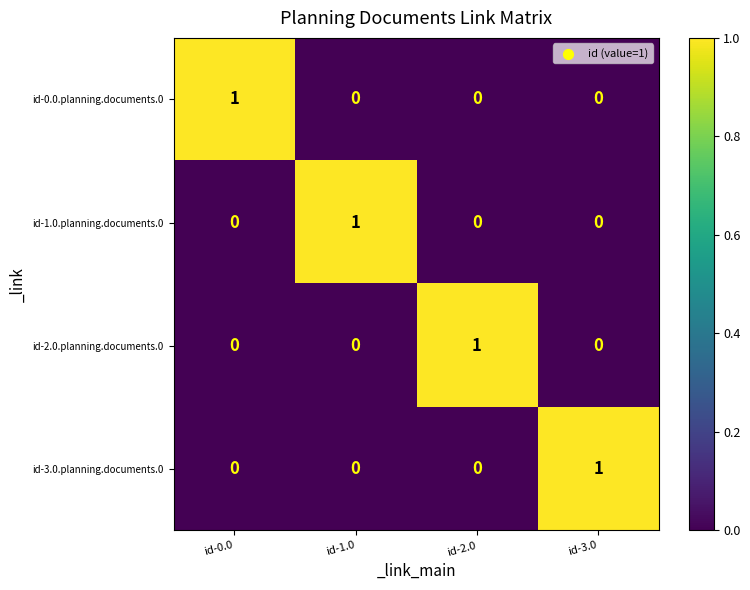

What is the difference between the highest and lowest values at id-3.0?

1